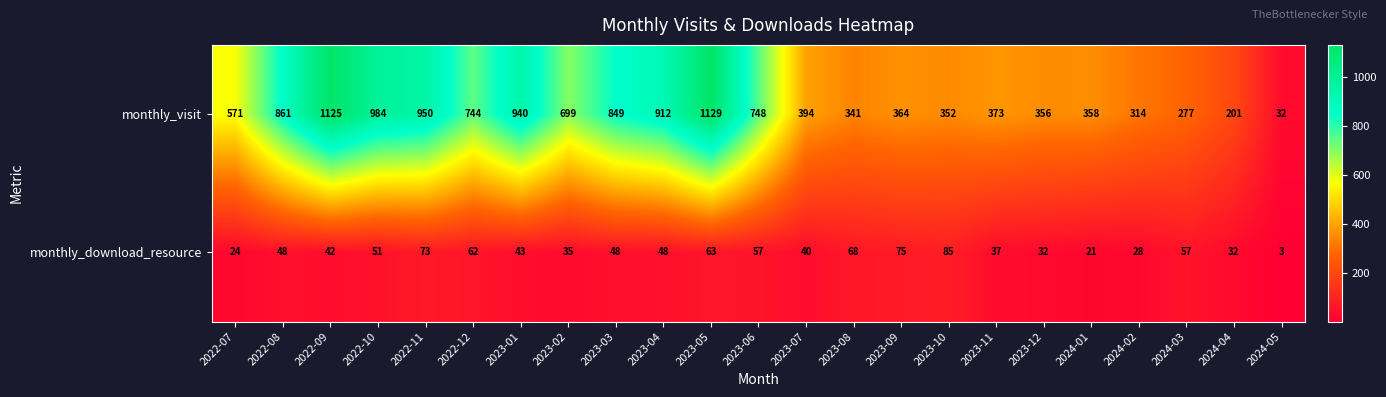

Where is monthly_download_resource nearest to the value 44?

2023-01